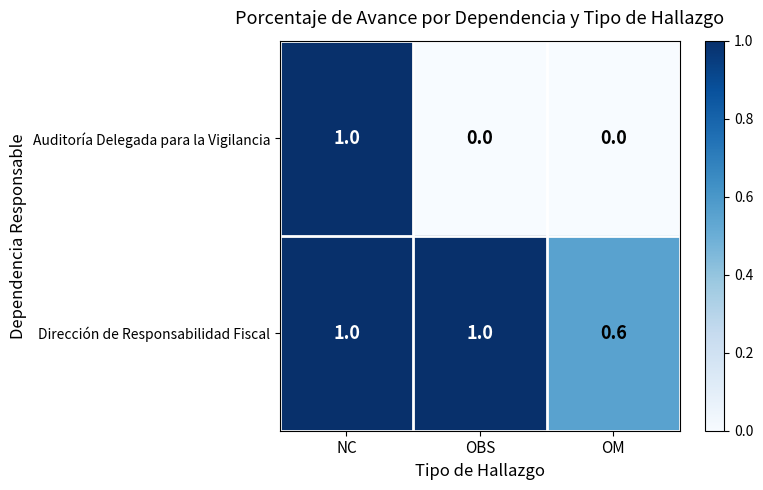

At OBS, list the series in order from smallest to largest.

Auditoría Delegada para la Vigilancia, Dirección de Responsabilidad Fiscal